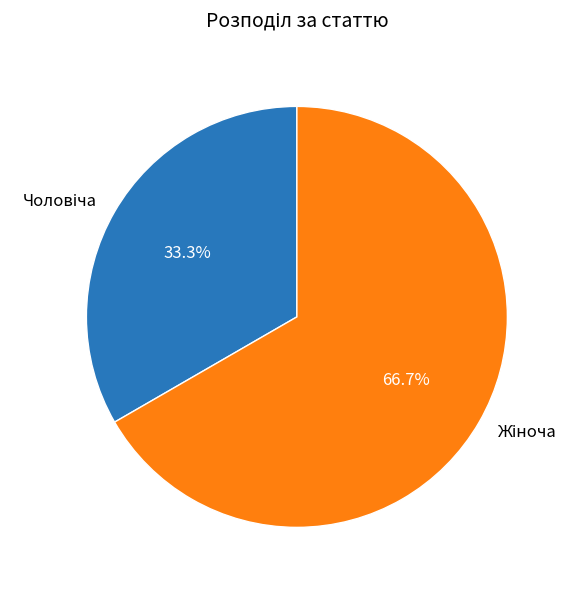

Is there any slice that represents more than half of the pie?

Yes